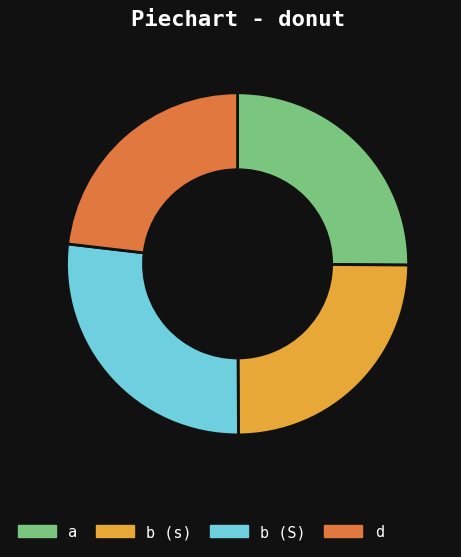

Is there any slice that represents more than half of the pie?

No